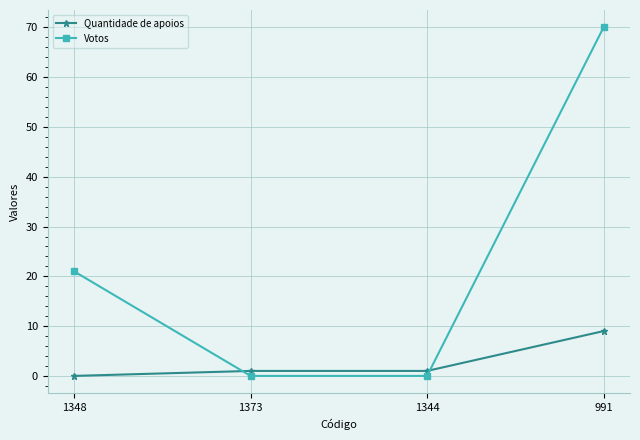

What is the sum of all Quantidade de apoios values?

11